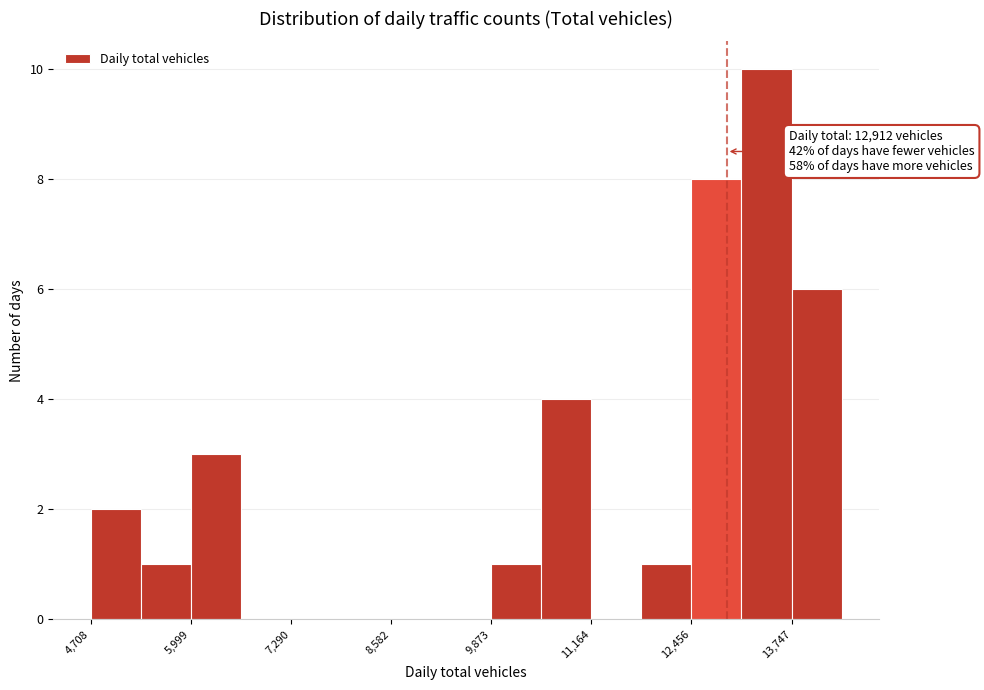

Around what value on the x-axis is the tallest bar? Give the approximate position of its centre, as read against the axis.

13400